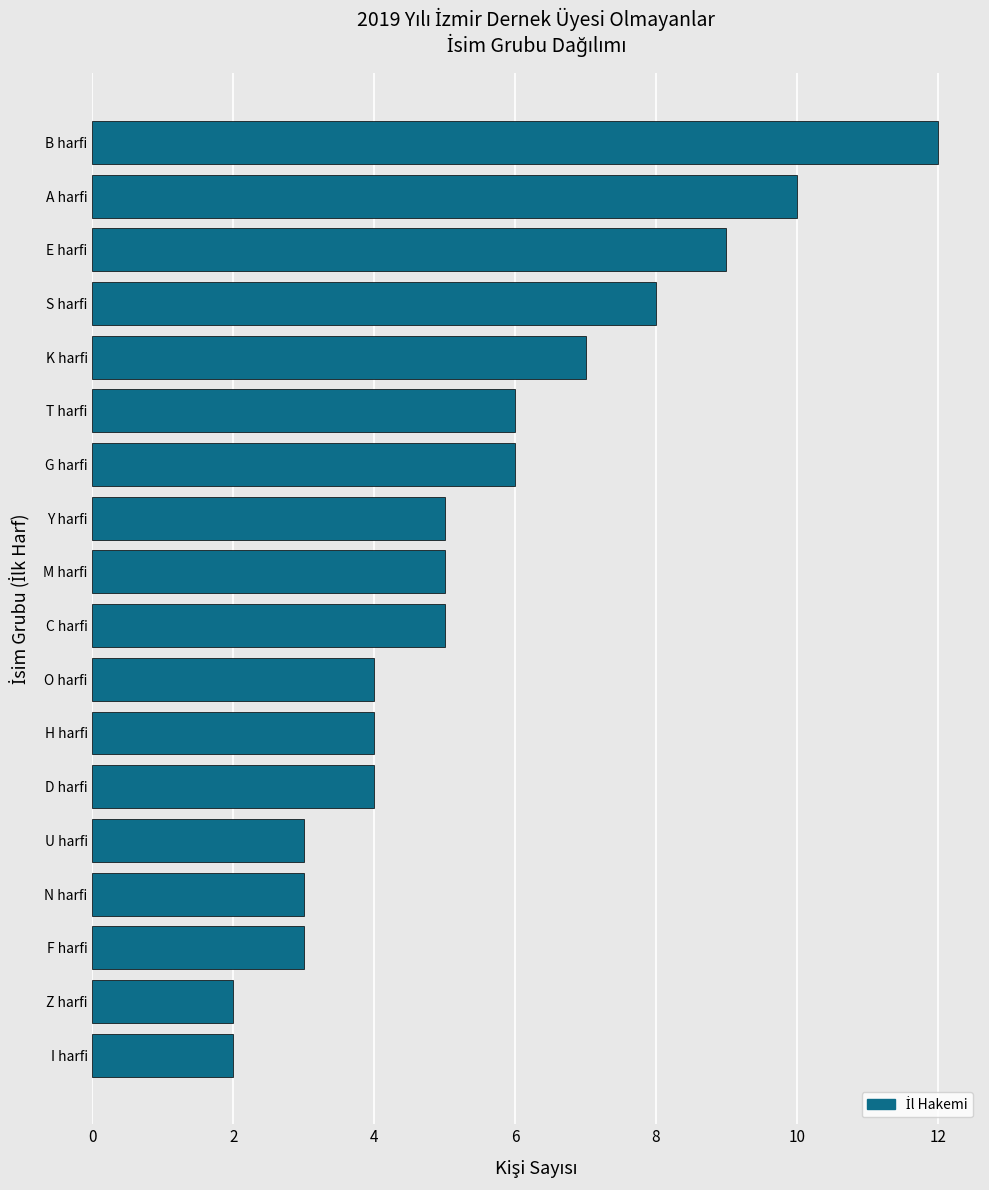

How many bars are there in total?

18